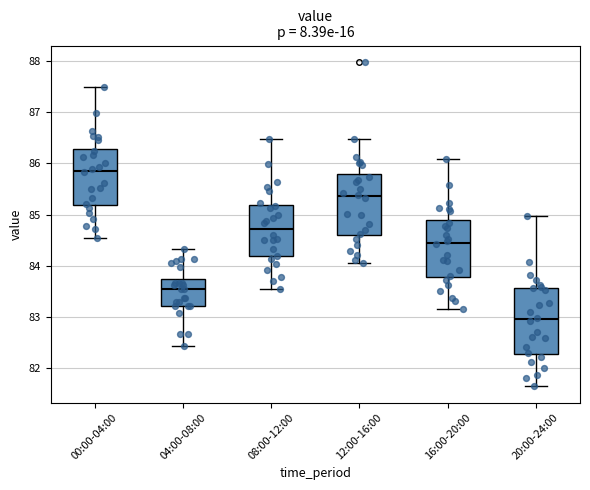

Which box's median line is the lowest?

20:00-24:00